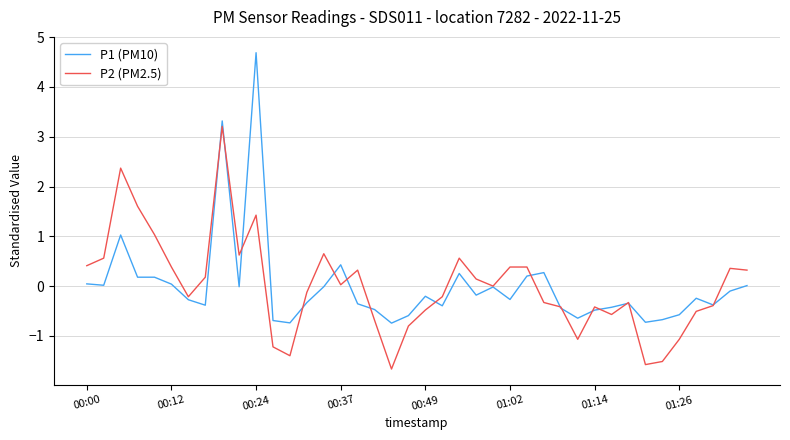

True or false: P2 (PM2.5) and P1 (PM10) intersect in this chart.

True